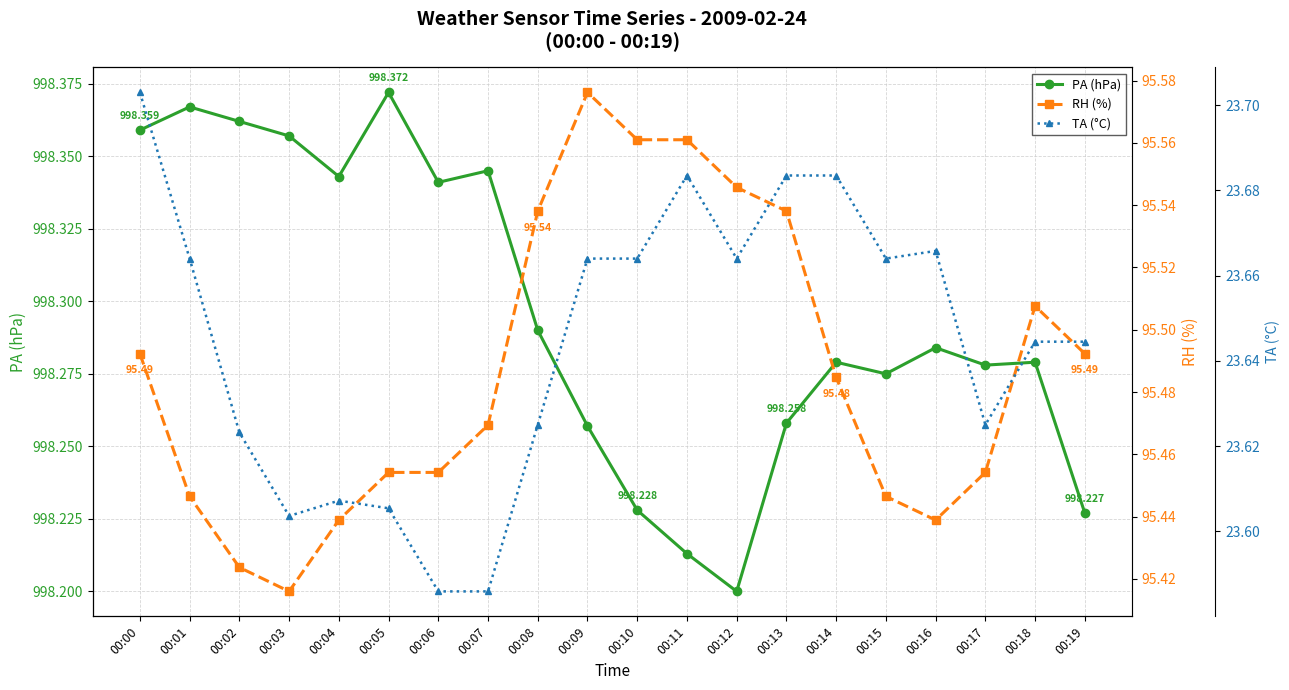

Is it true that PA (hPa) equals 998.3 at 00:16?

True